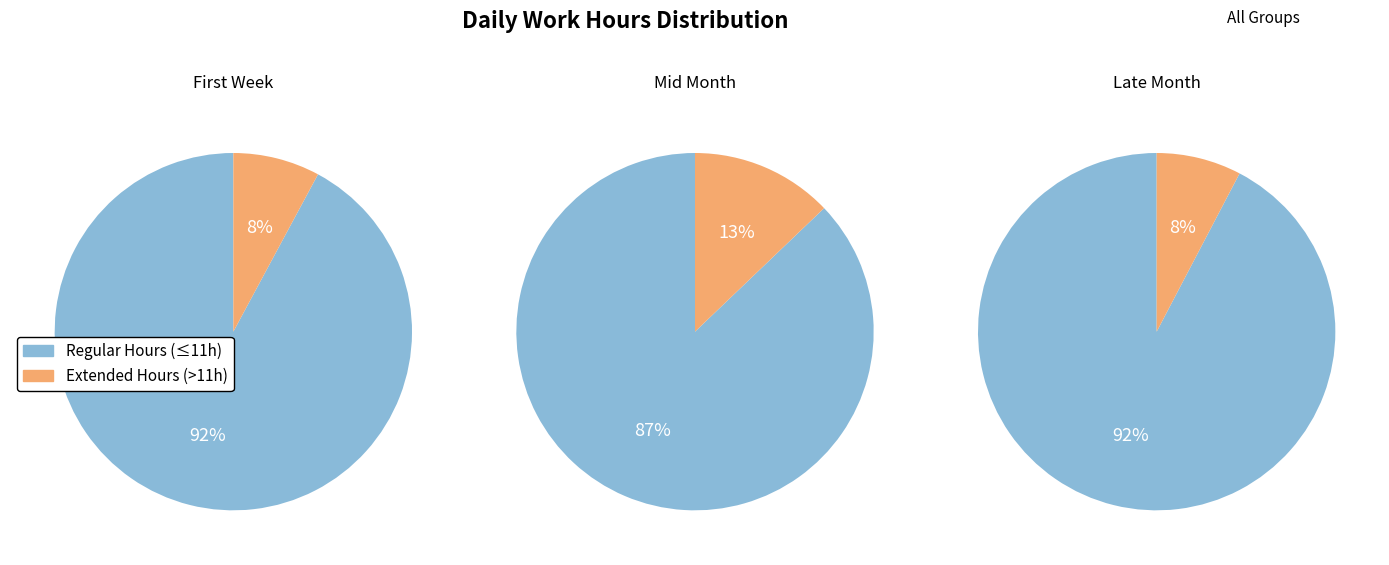

The 18 slice represents 1% of the pie. True or false?

False